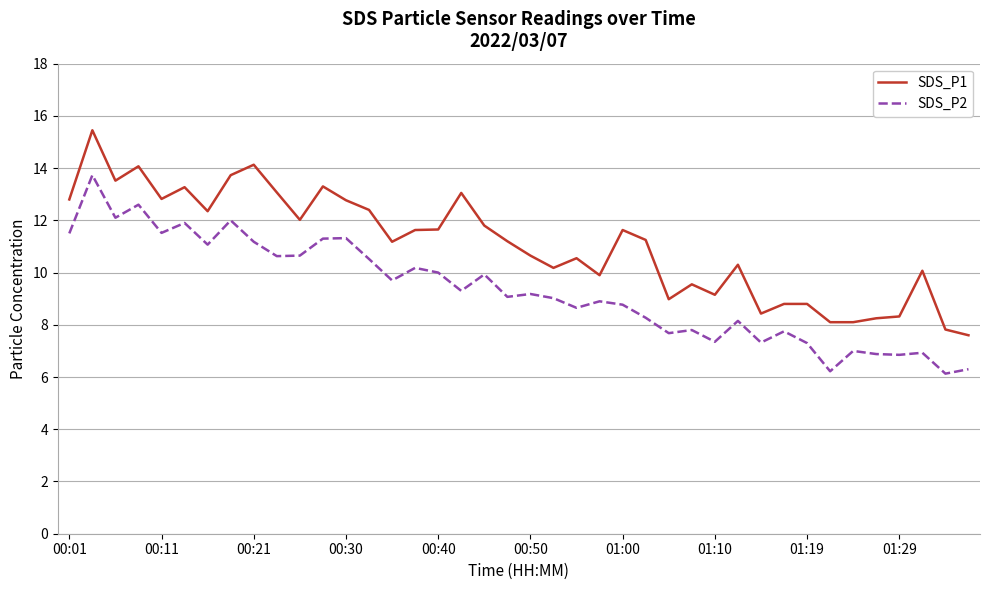

Rank the series by their average value, from highest to lowest.

SDS_P1, SDS_P2